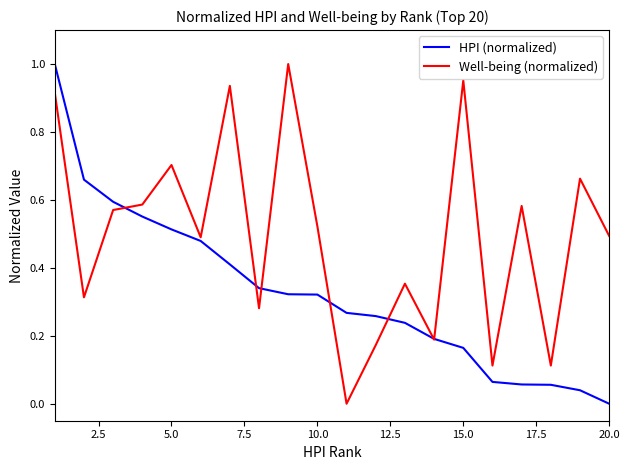

Rank the series by their average value, from highest to lowest.

Well-being (normalized), HPI (normalized)